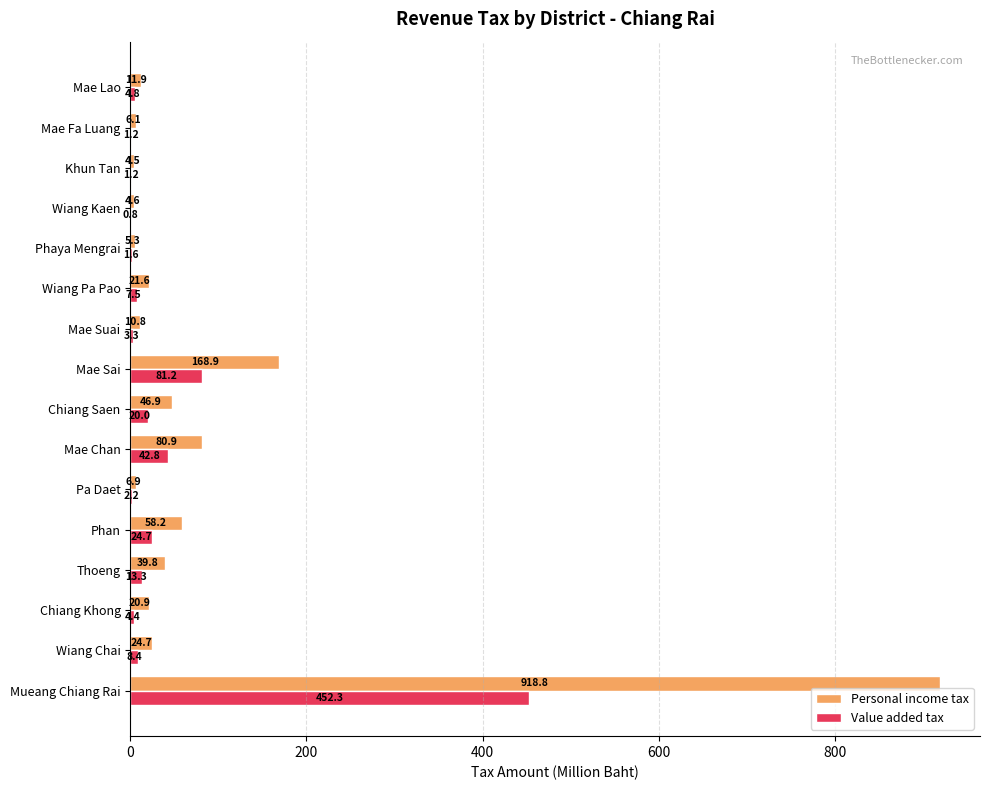

Which series has the largest total across all categories?

Personal income tax